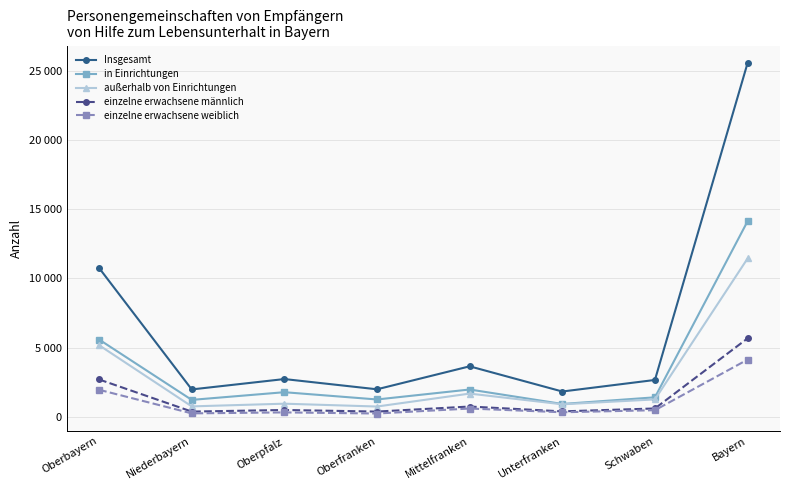

Which series has the largest range (max minus min)?

Insgesamt